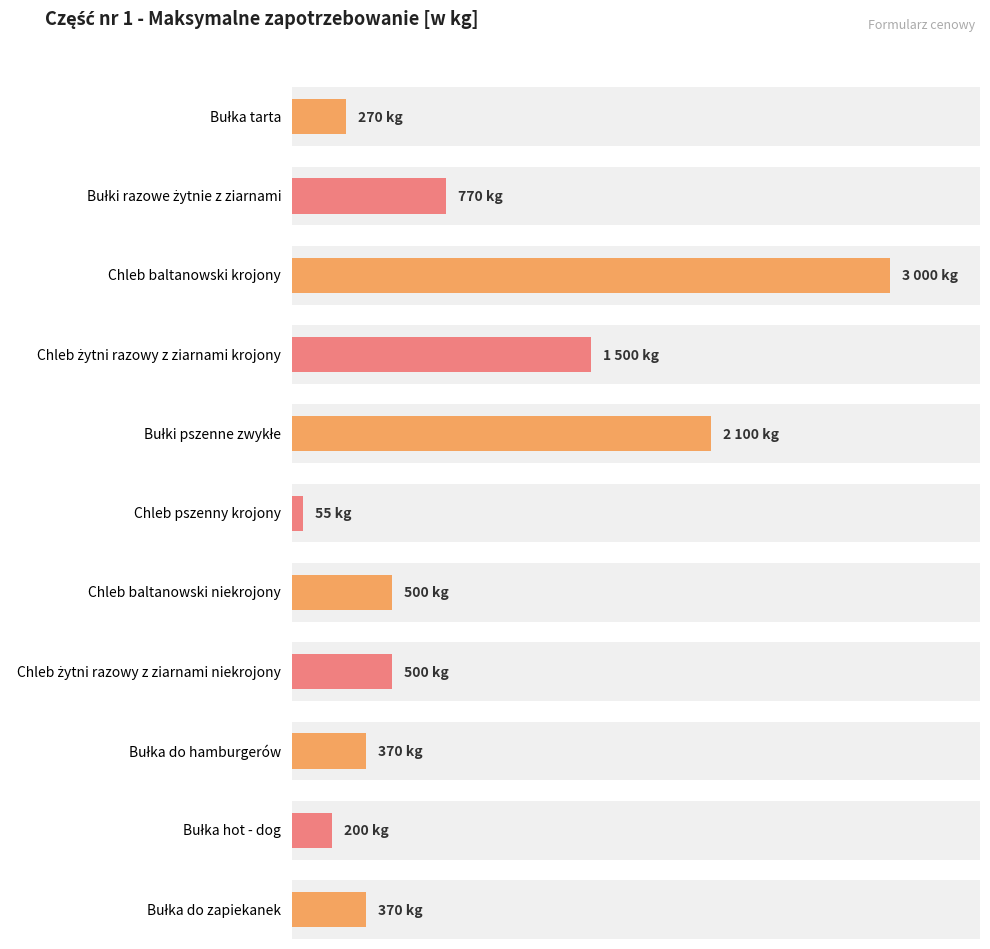

Which has a higher value, Bułka do zapiekanek or Bułka do hamburgerów?

Bułka do zapiekanek